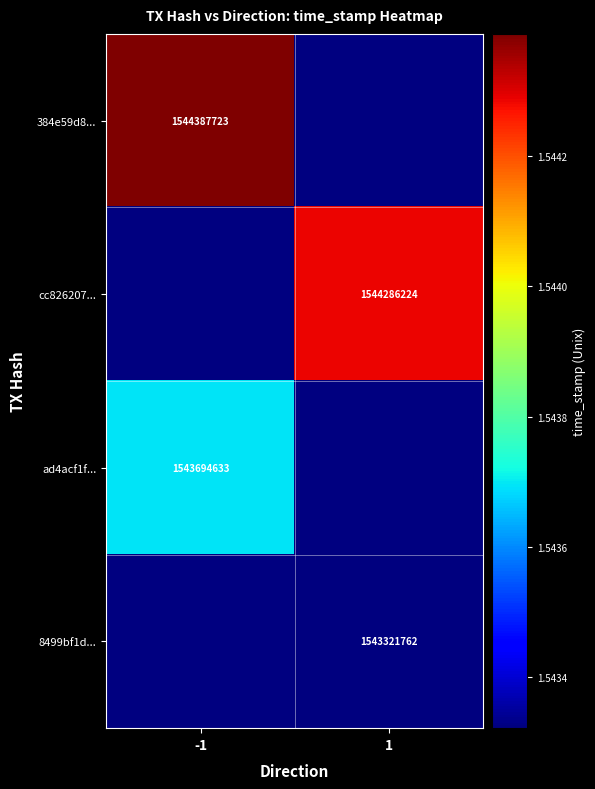

Is it true that 8499bf1d... equals 2038654070 at 1?

False